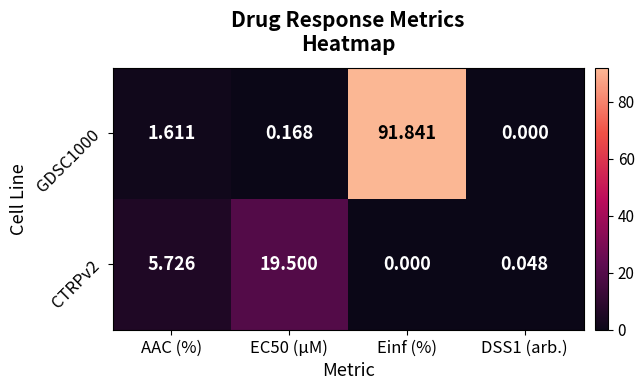

Where does the CTRPv2 series first go above 5?

AAC (%)